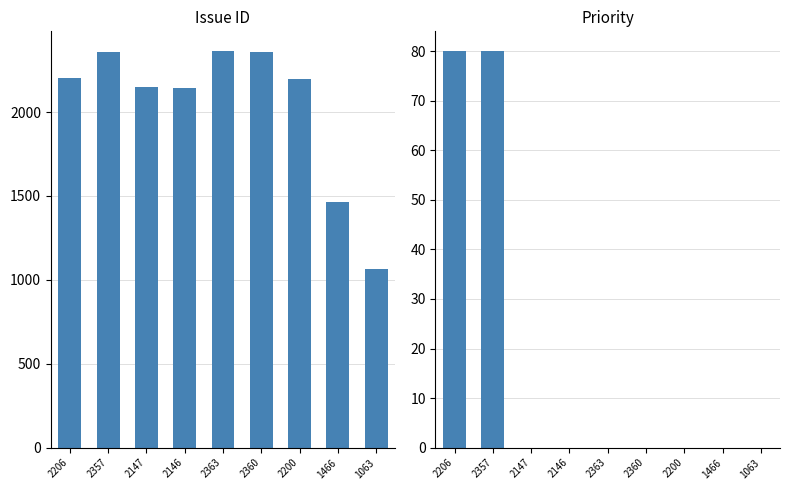

Rank the series by their average value, from highest to lowest.

#, i